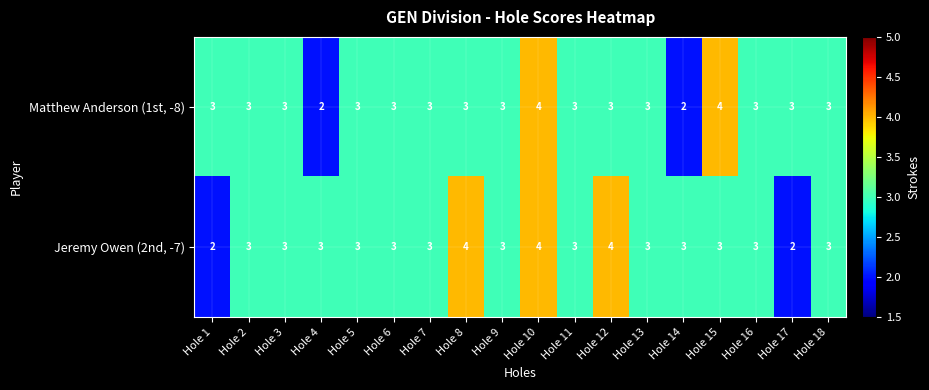

What is the average value of the Matthew Anderson (1st, -8) series?

3